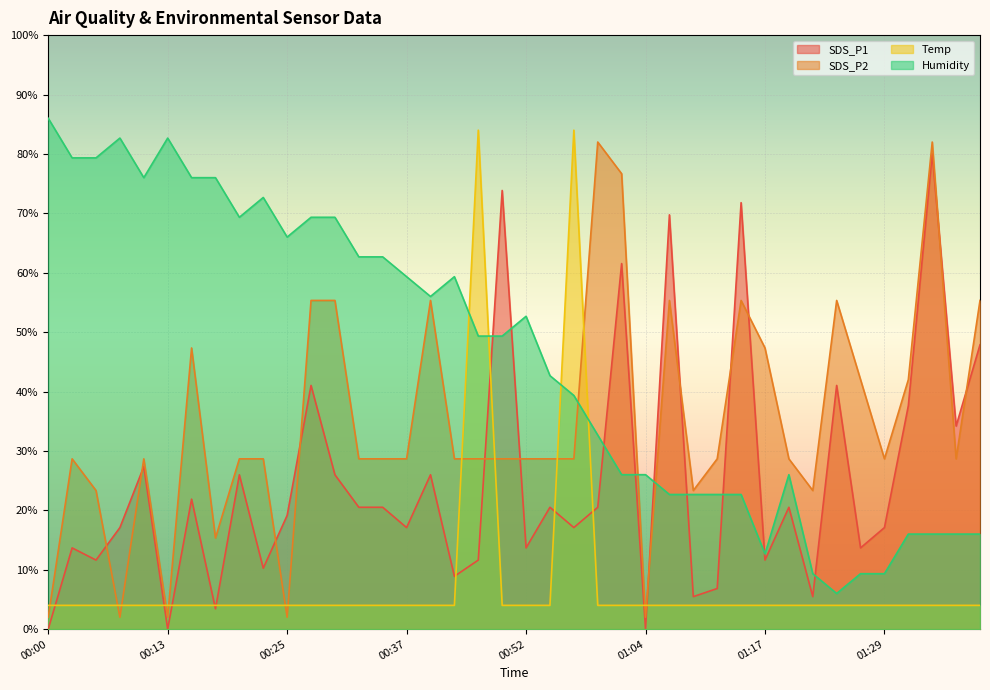

What is the label of the 40th point from the right?

00:00